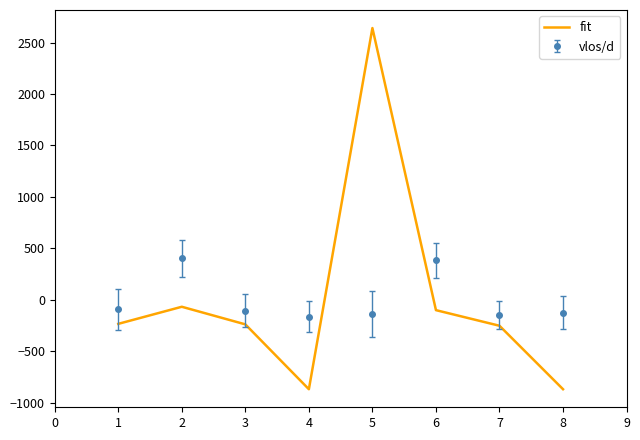

Rank the series by their maximum value, from lowest to highest.

vlos/d, fit